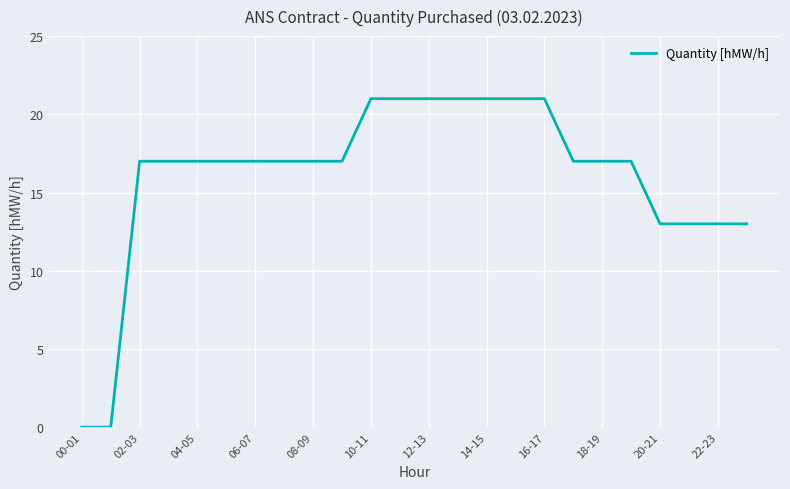

How many lines are shown in the chart?

1